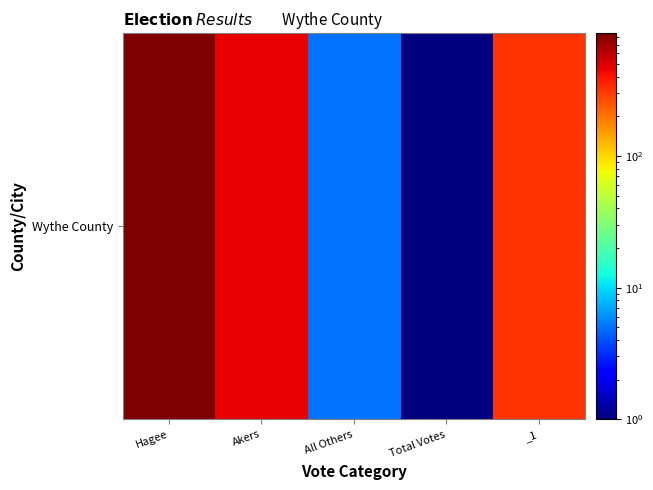

True or false: the data shows 7 at All Others.

False